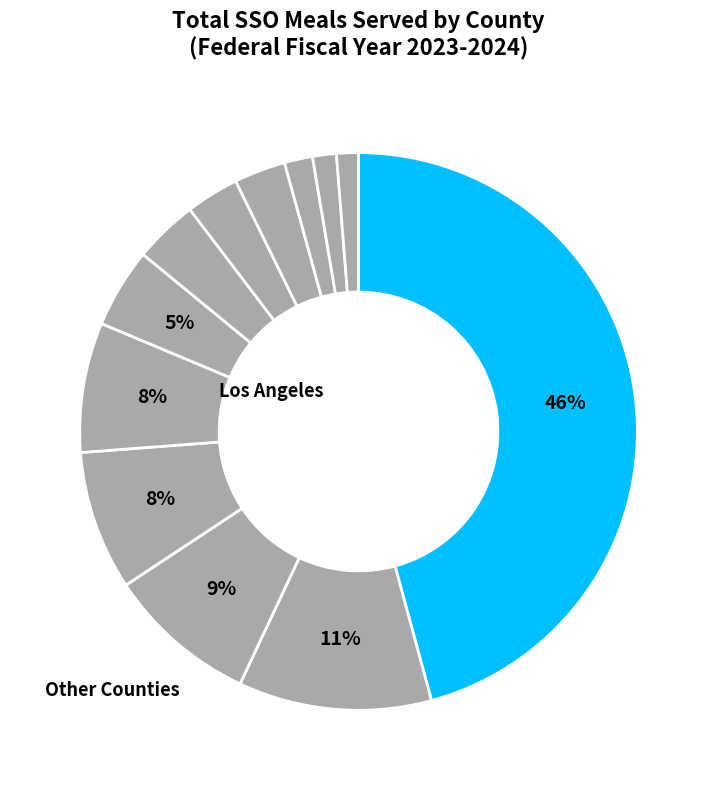

Count the number of slices in the pie.

12